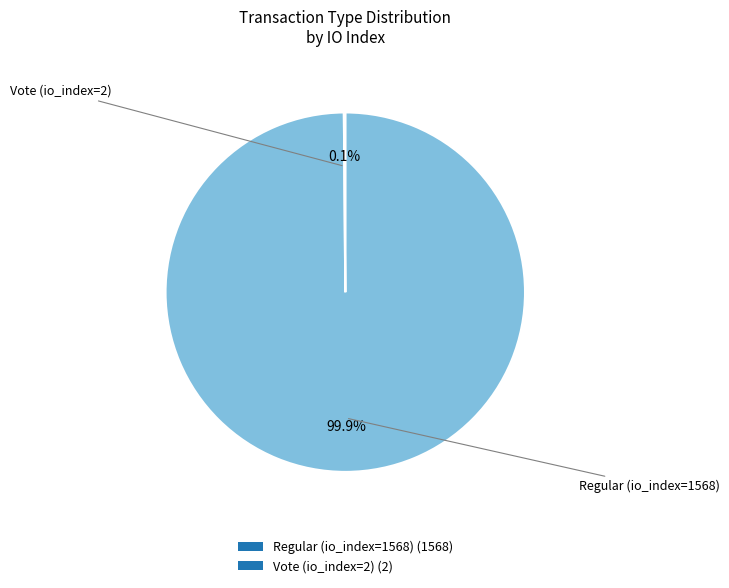

Is there a majority slice in this chart?

Yes